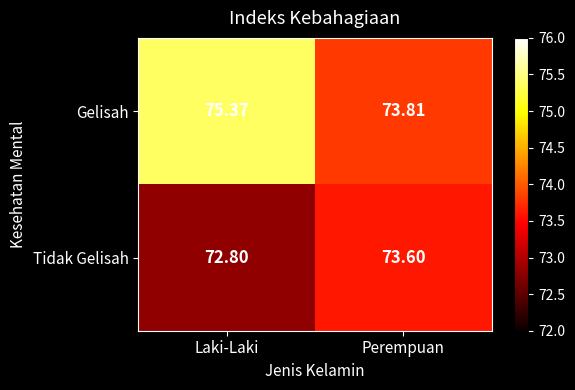

Which category has the lowest value in the Gelisah series?

Perempuan